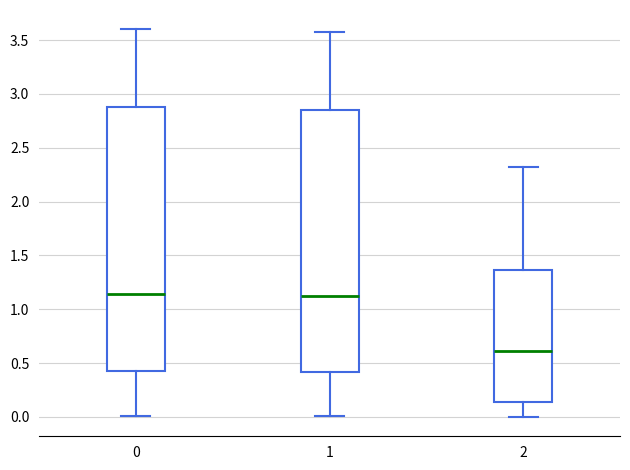

Reading left to right, transcribe this box plot: for each box, give where its median line is, the range the box spans, and where its two whiskers end, as read against the y-axis. The values are not printed on the chart, so give them approximately, as read against the axis.

0: median 1.15, box 0.45 to 2.90, whiskers 0.00 to 3.60
1: median 1.15, box 0.40 to 2.85, whiskers 0.00 to 3.60
2: median 0.60, box 0.15 to 1.35, whiskers 0.00 to 2.30